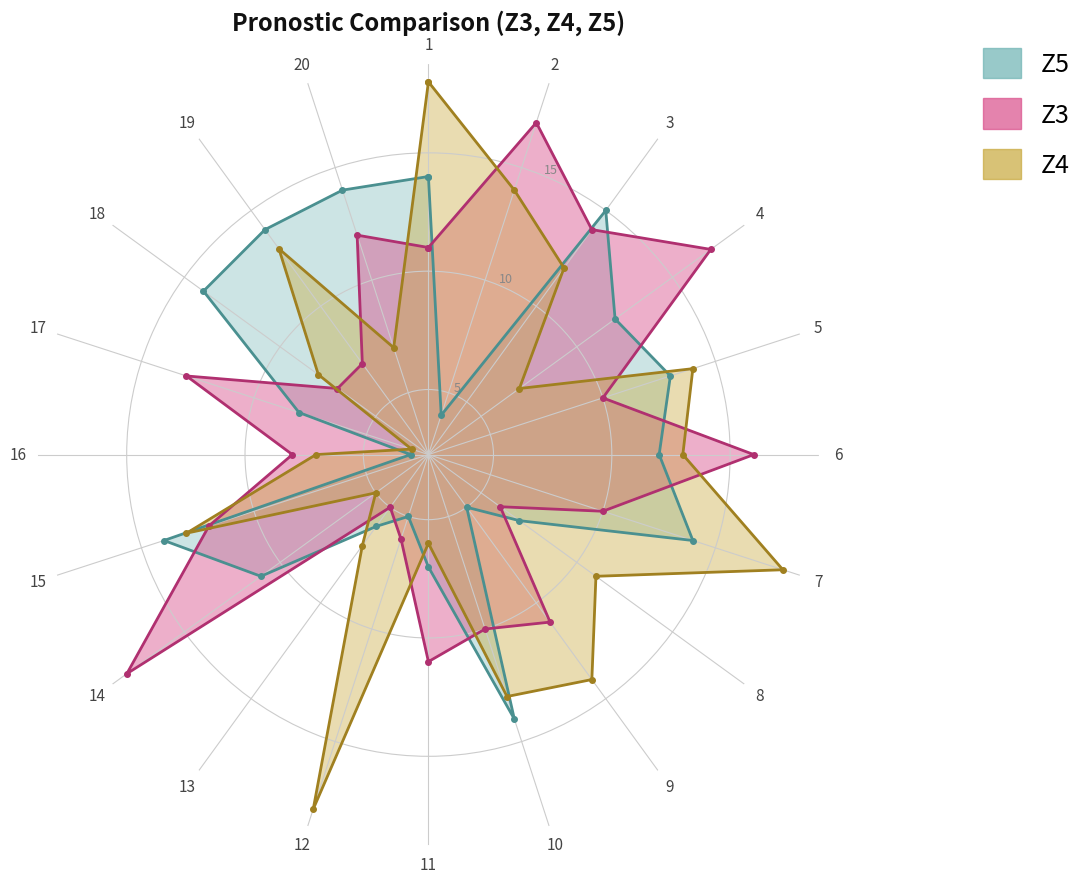

How many intersections are there between Z3 and Z5?

14